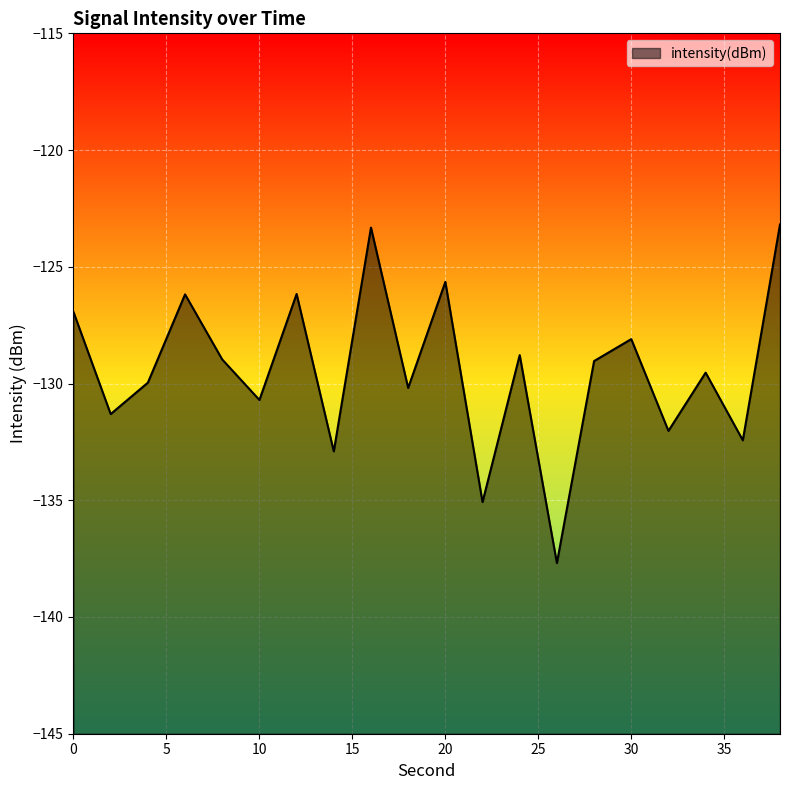

Rank the categories by value from lowest to highest.

26, 22, 14, 36, 32, 2, 10, 18, 4, 34, 28, 8, 24, 30, 0, 6, 12, 20, 16, 38